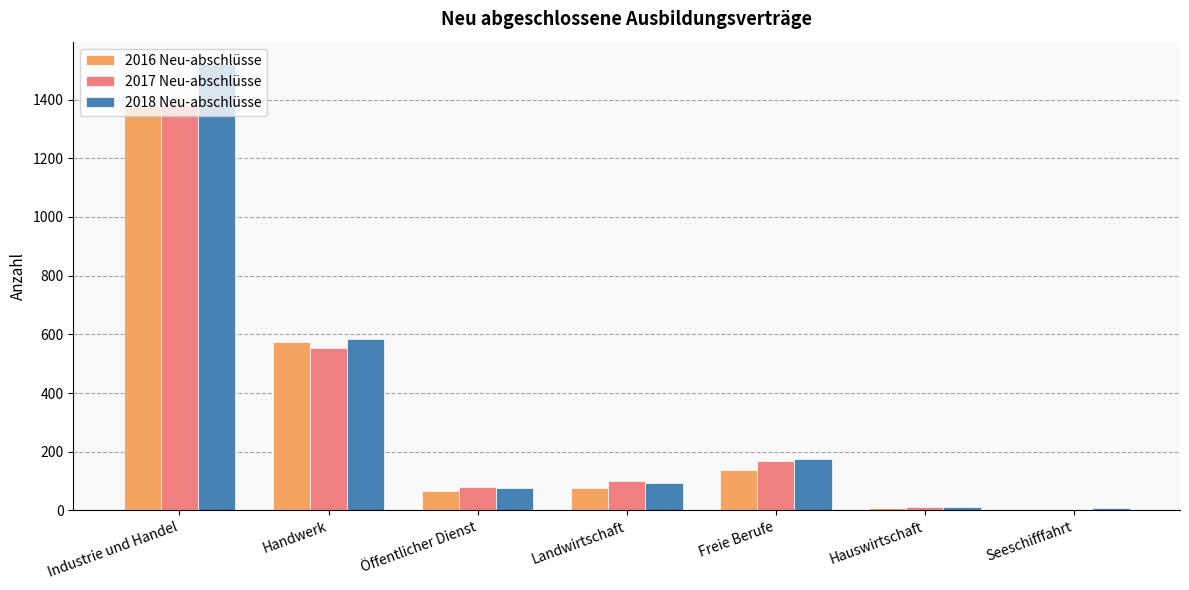

What is the sum of all 2018 Neu-abschlüsse values?

2472